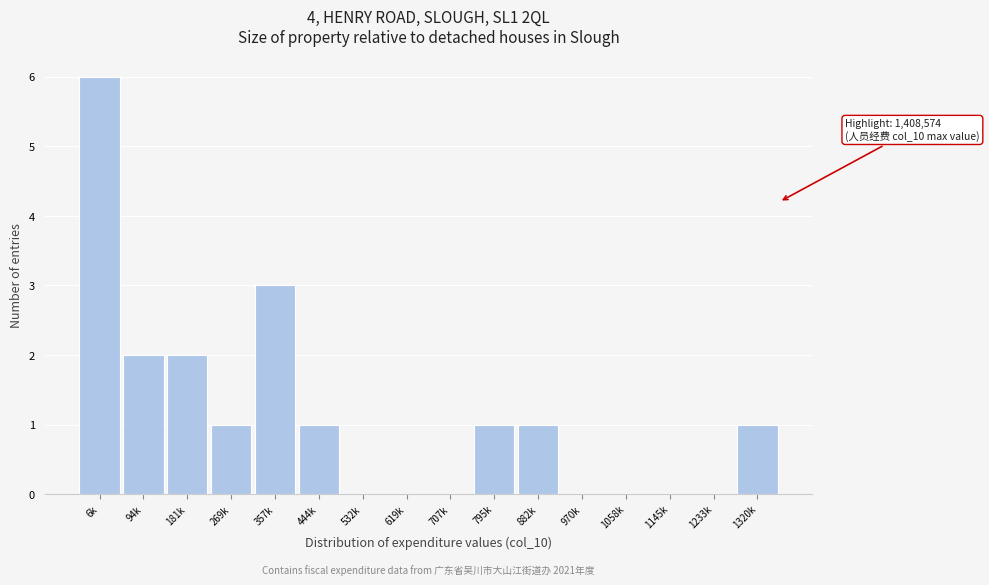

Reading right to left, what are all the values shown in this chart?

1320k=1	1233k=0	1145k=0	1058k=0	970k=0	882k=1	795k=1	707k=0	619k=0	532k=0	444k=1	357k=3	269k=1	181k=2	94k=2	6k=6